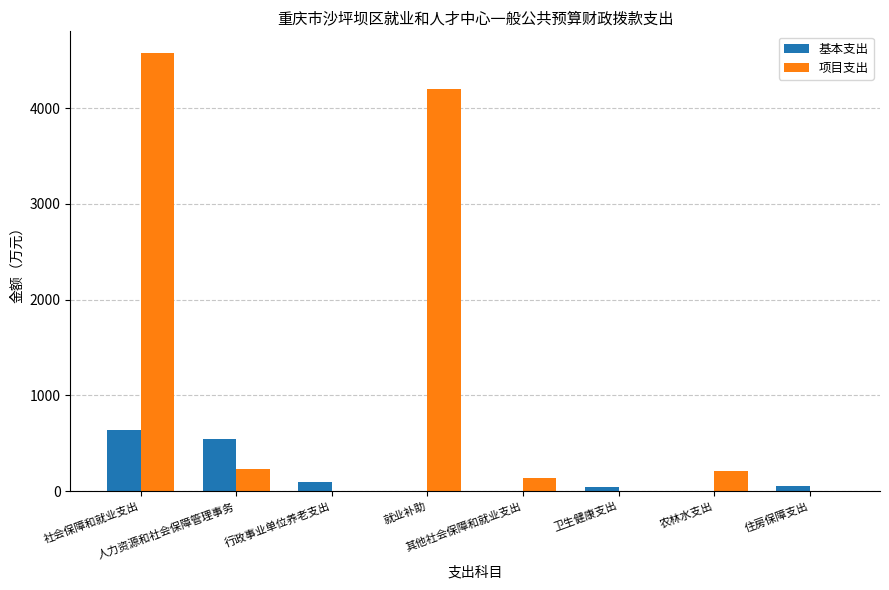

How many values in the 基本支出 series exceed 49?

4